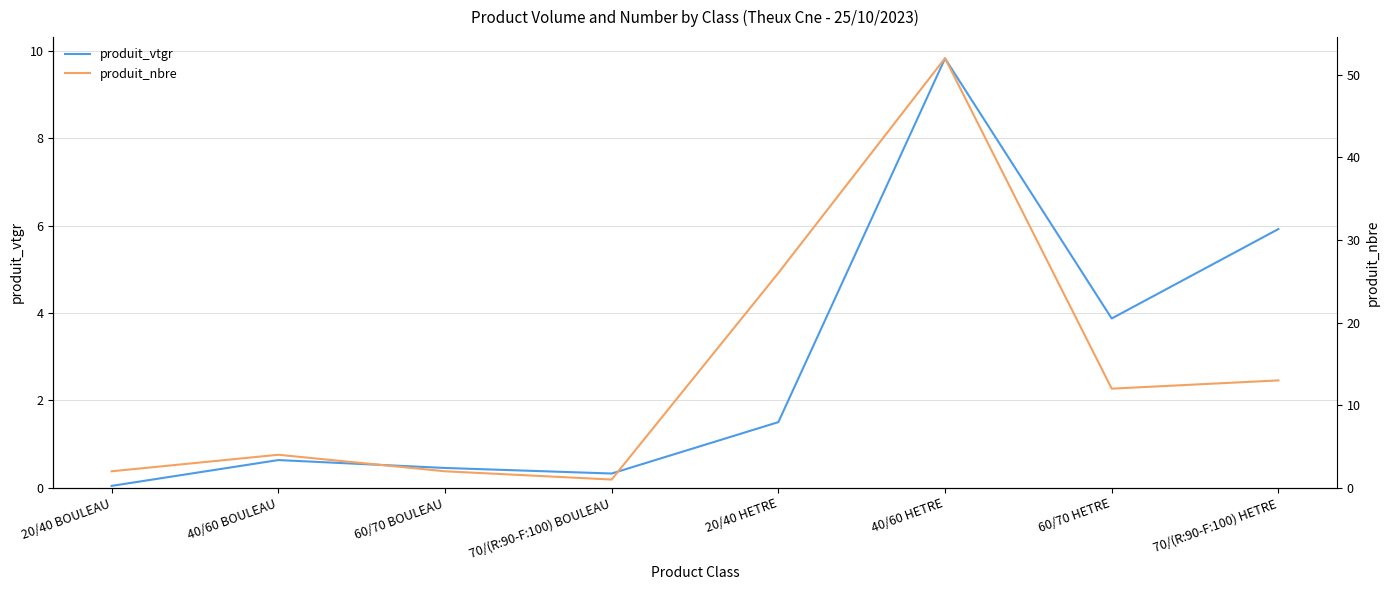

Which category has the highest value across all series?

40/60 HETRE